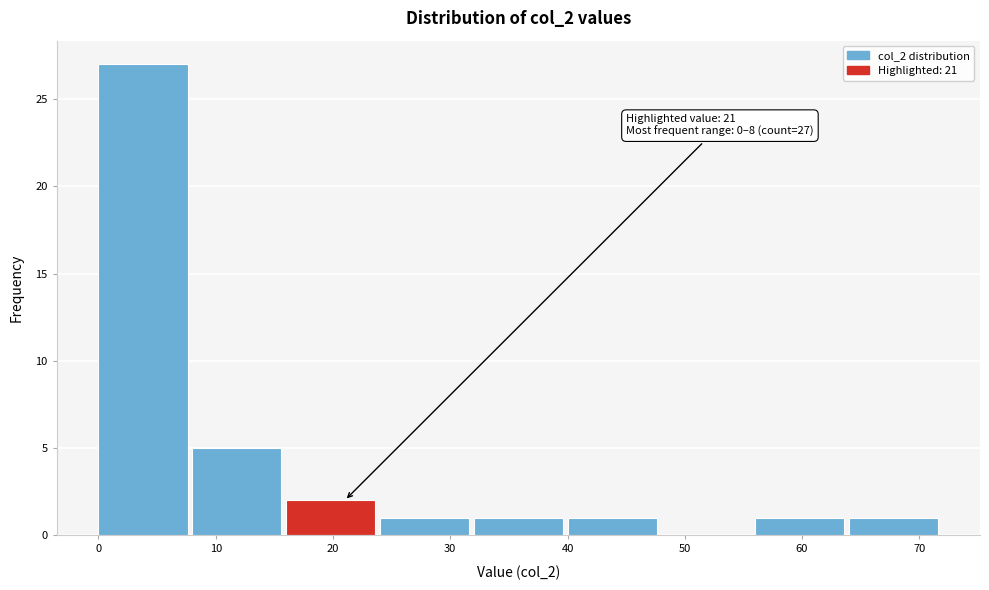

Which range on the x-axis has the tallest bar?

0 to 8